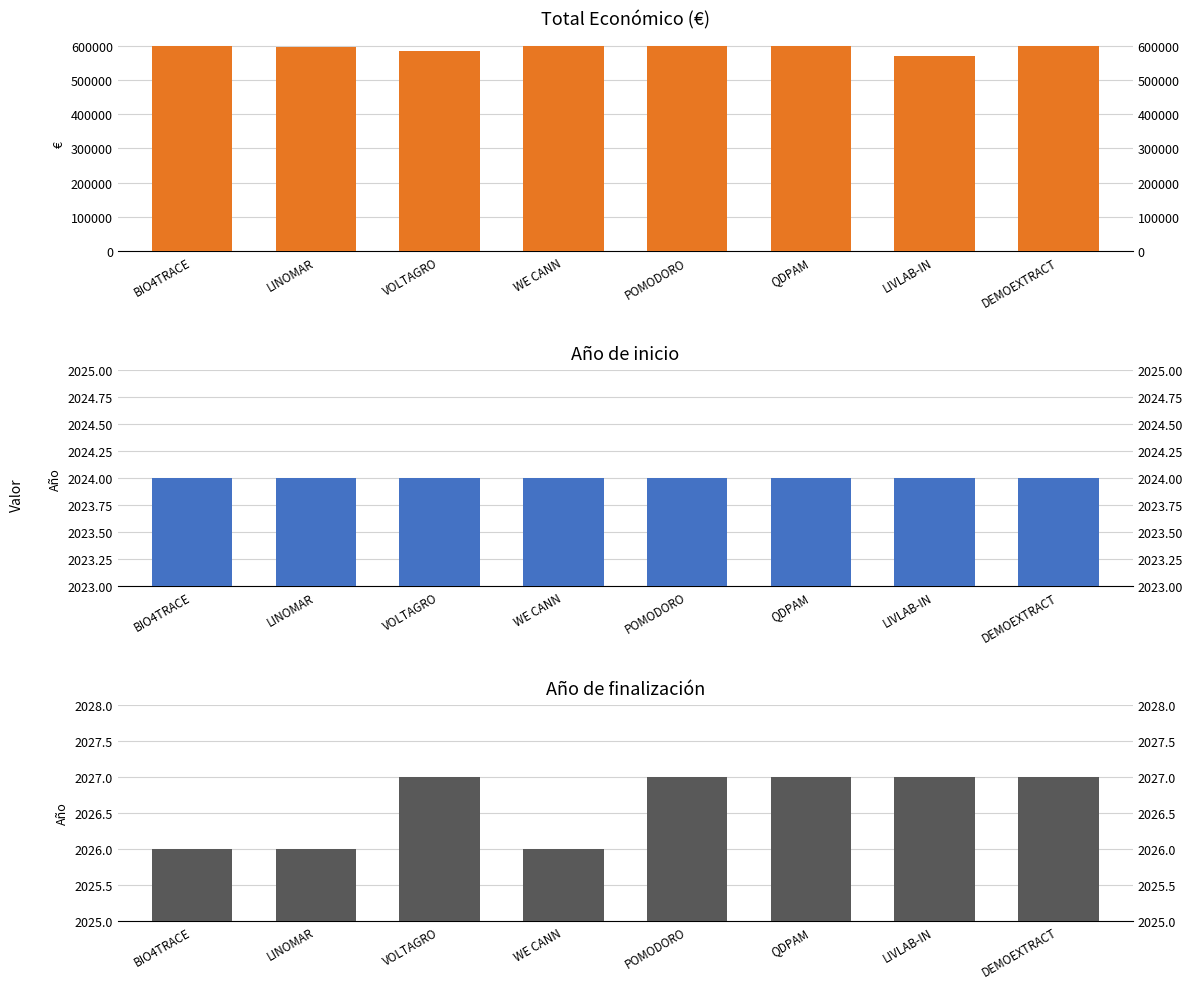

How many bars are there in total?

24